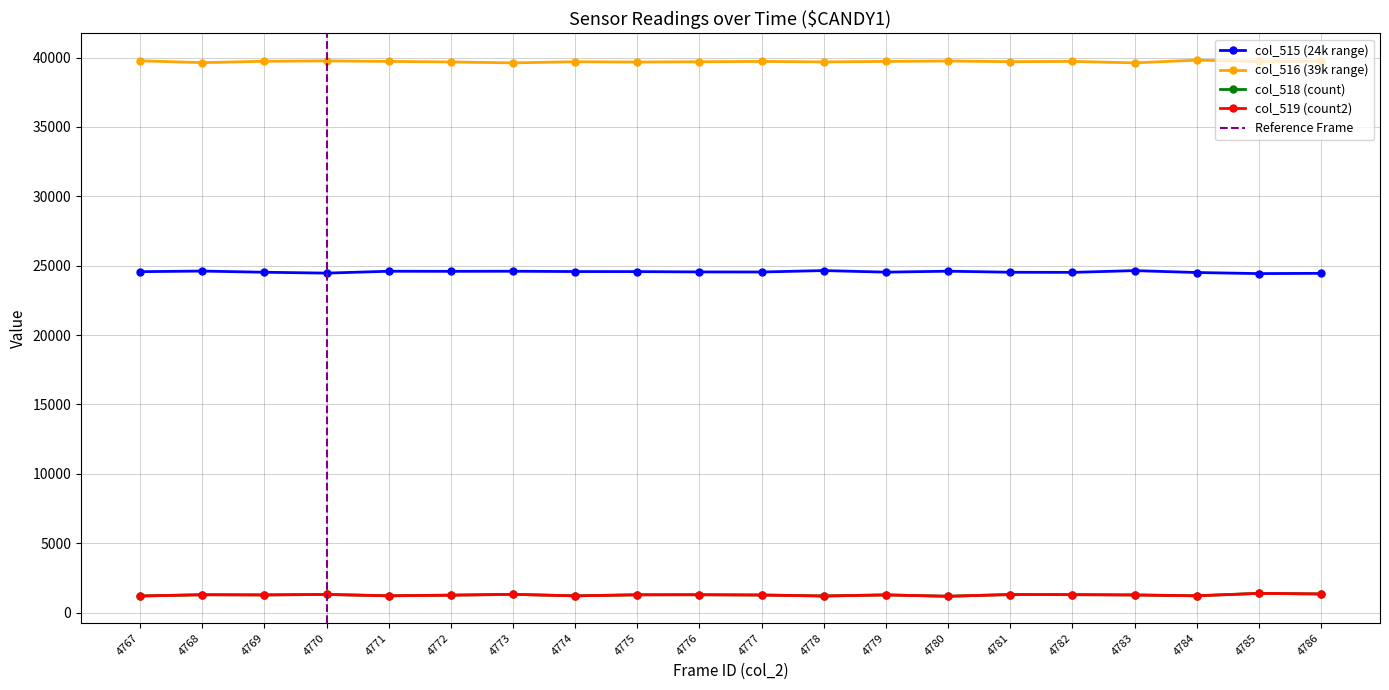

At which category does col_516 reach its first local valley?

4768